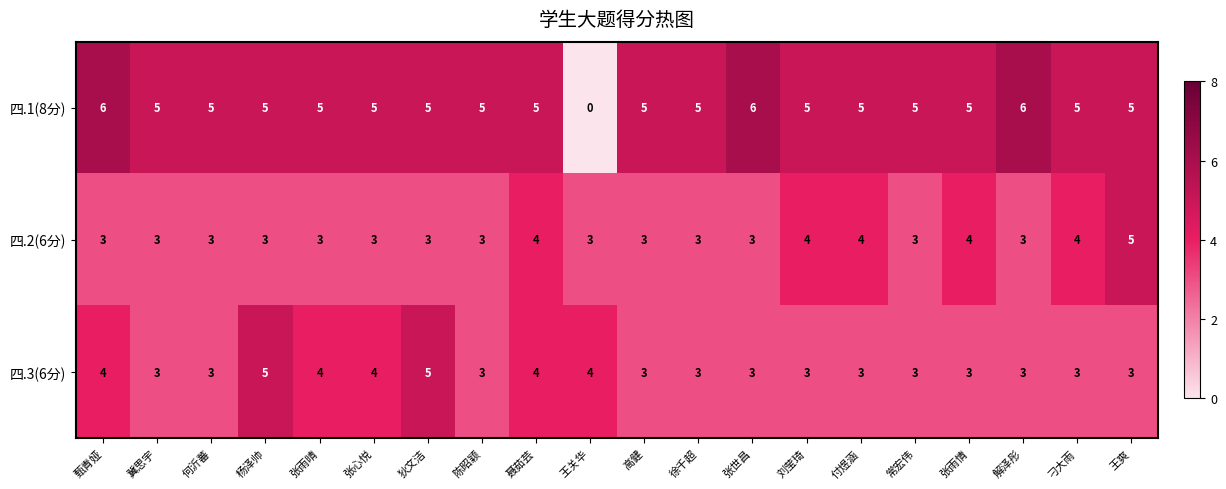

Which series has the widest spread of values?

四.1(8分)